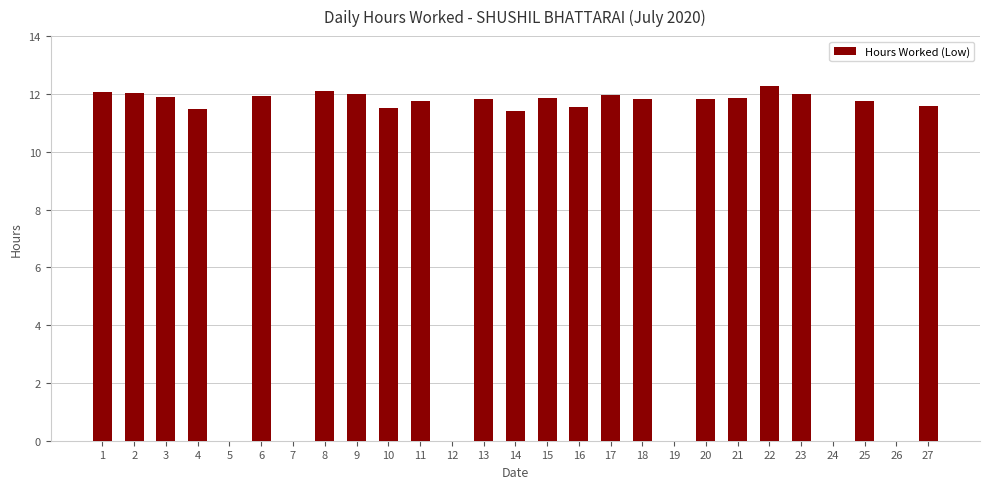

Approximately how many times larger is the value at 17 compared to 13?

1.0